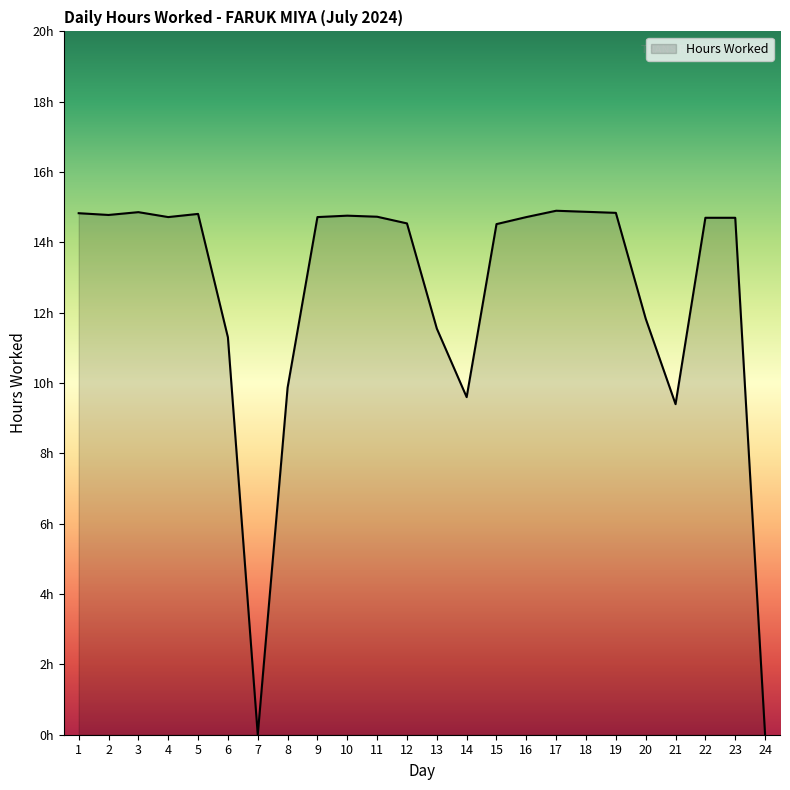

At which category does the data reach its first local peak?

3